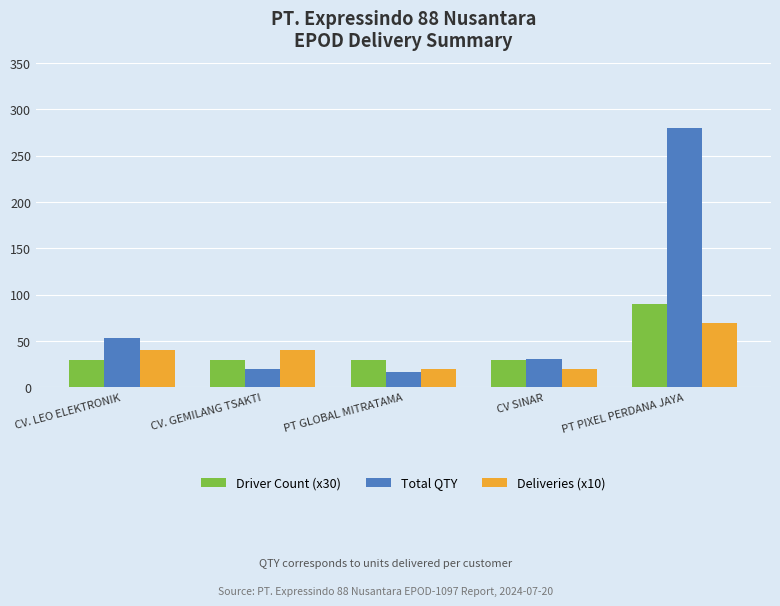

What is the smallest value displayed?

17